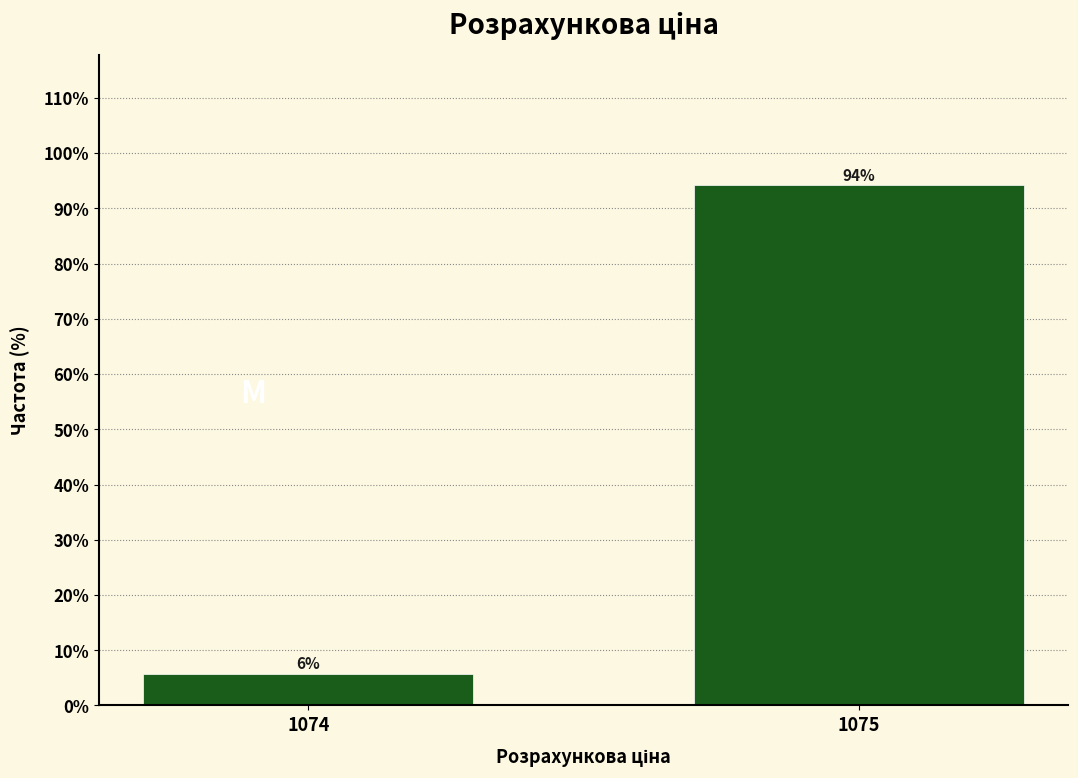

Rank the categories by value from lowest to highest.

1074, 1075